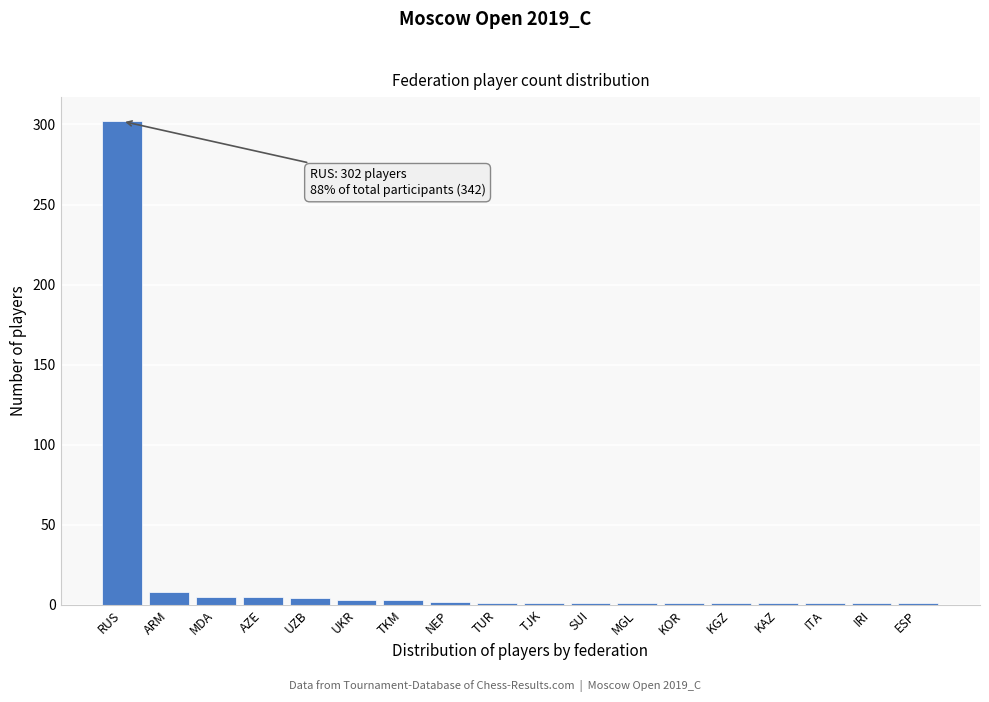

What is the greatest value displayed?

302